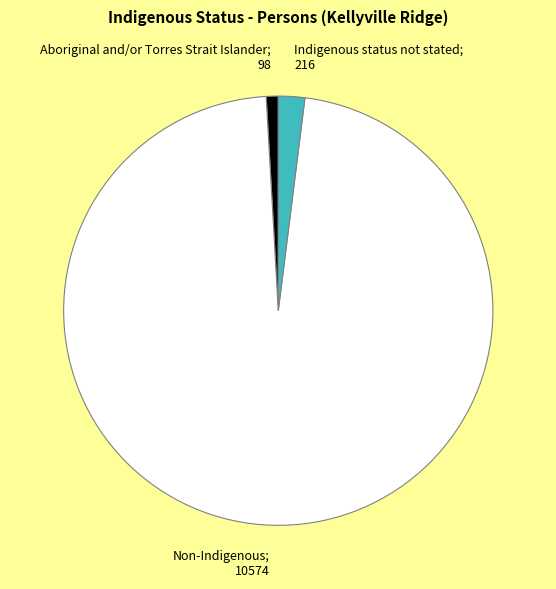

Is there a majority slice in this chart?

Yes